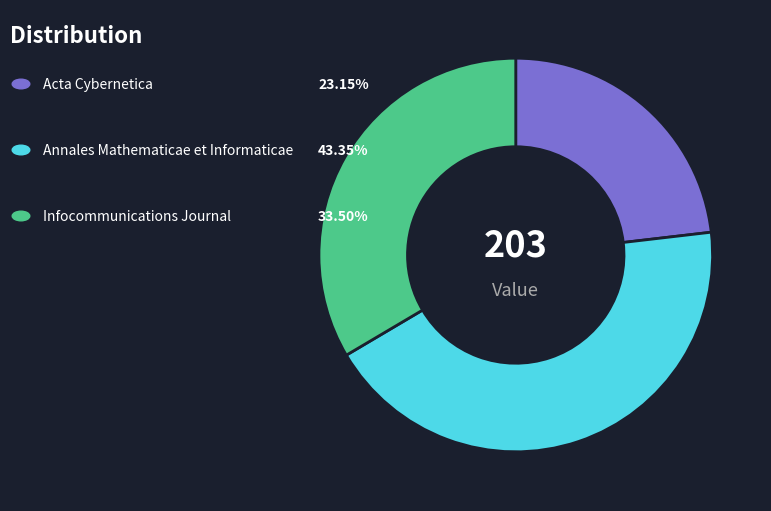

Is there a majority slice in this chart?

No